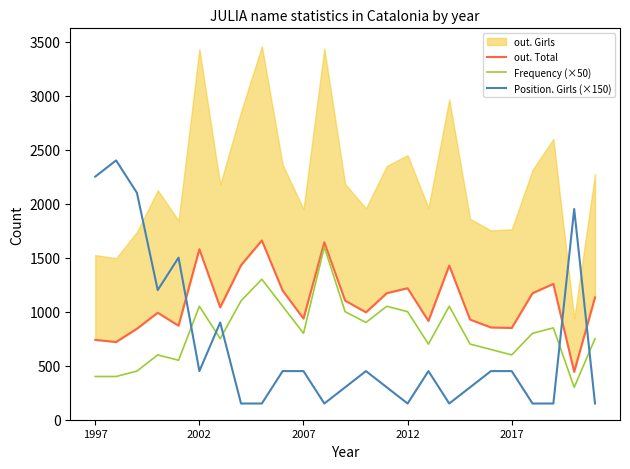

Is it true that Position. Girls (×150) equals 174 at 14?

False